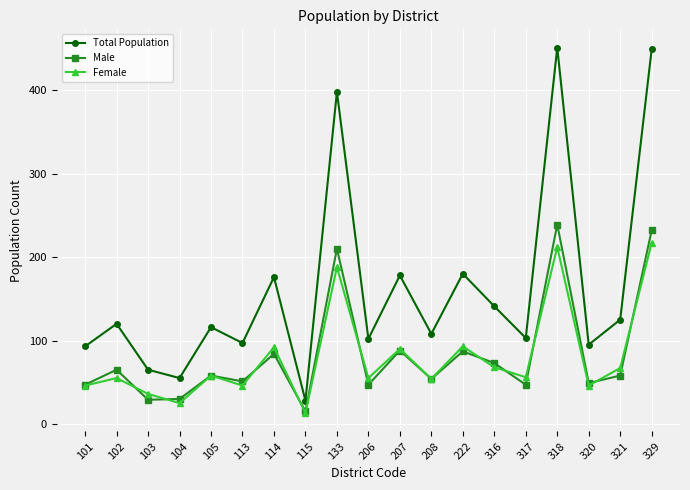

Rank the series by their maximum value, from highest to lowest.

Total Population, Male, Female